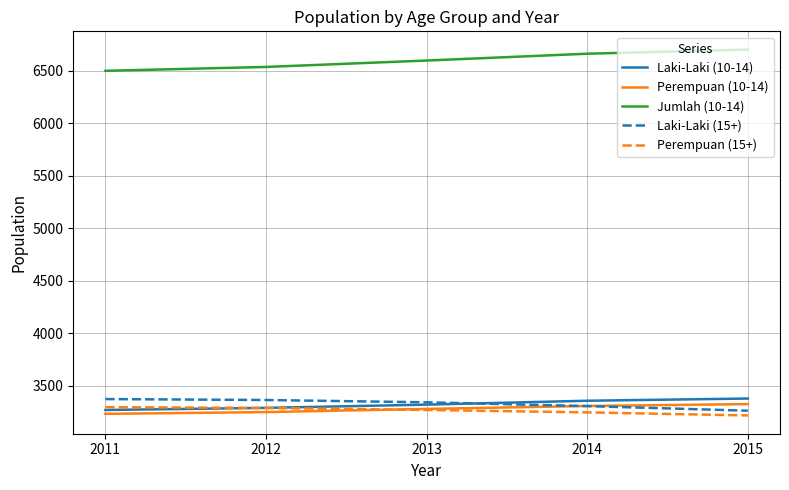

What is the lowest value of the Jumlah (10-14) series?

6501